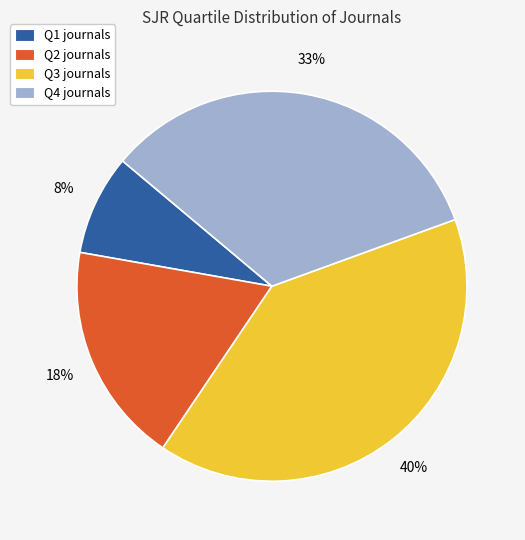

Is Q2 the majority of the pie?

No